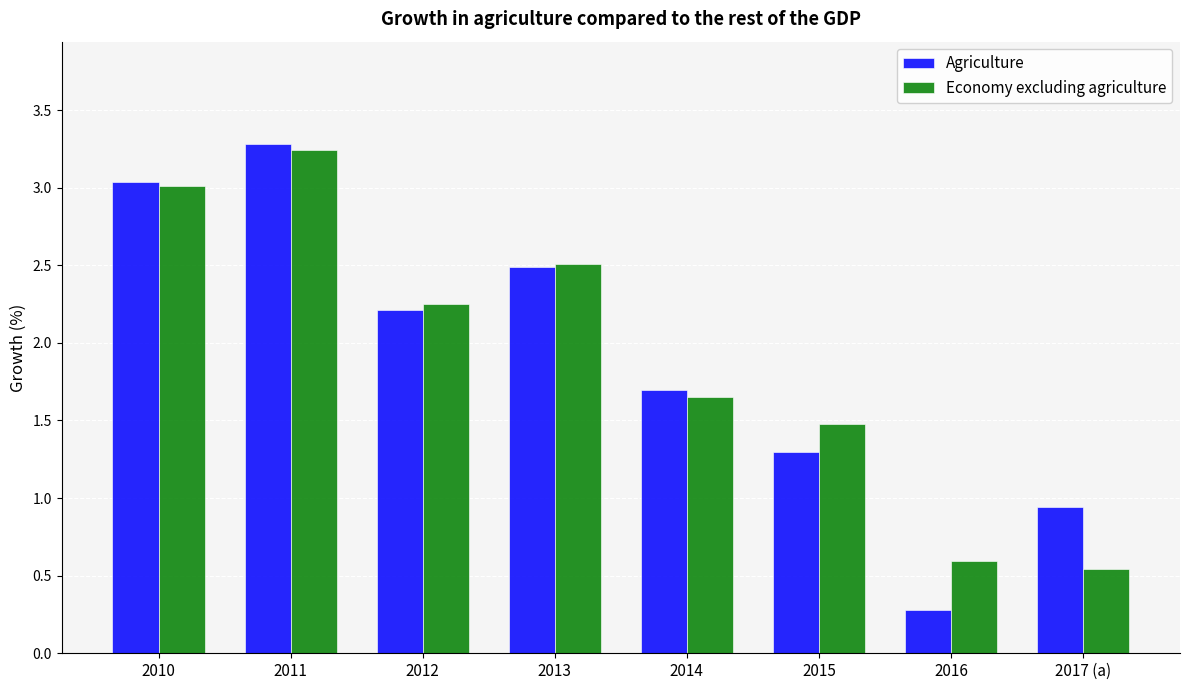

At which label is Agriculture closest to 1?

2017 (a)